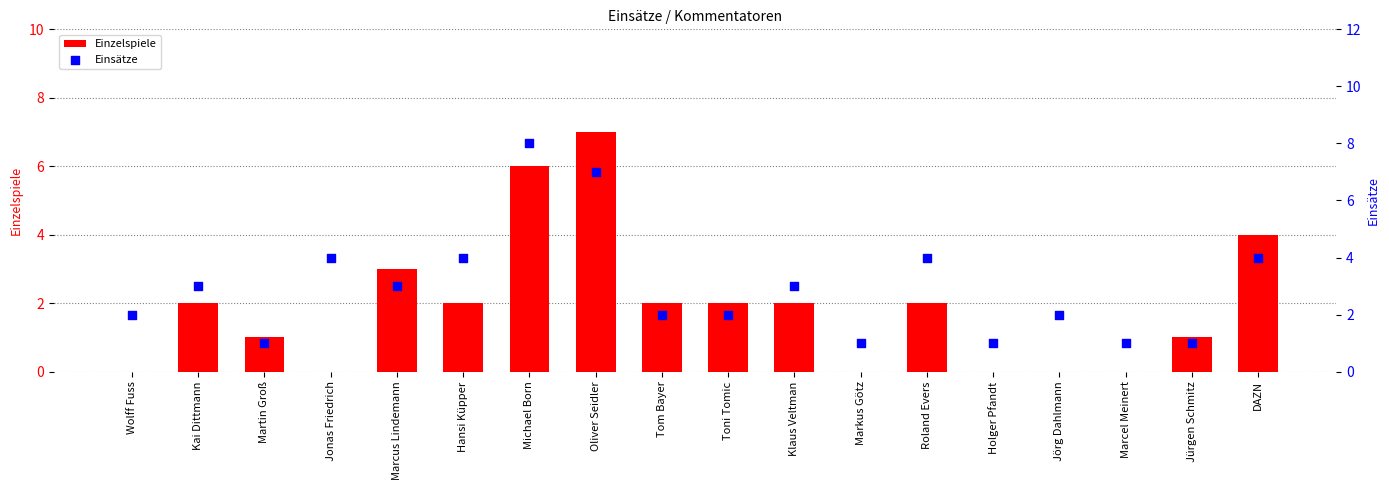

Which series has the largest Y range (max minus min)?

Einzelspiele